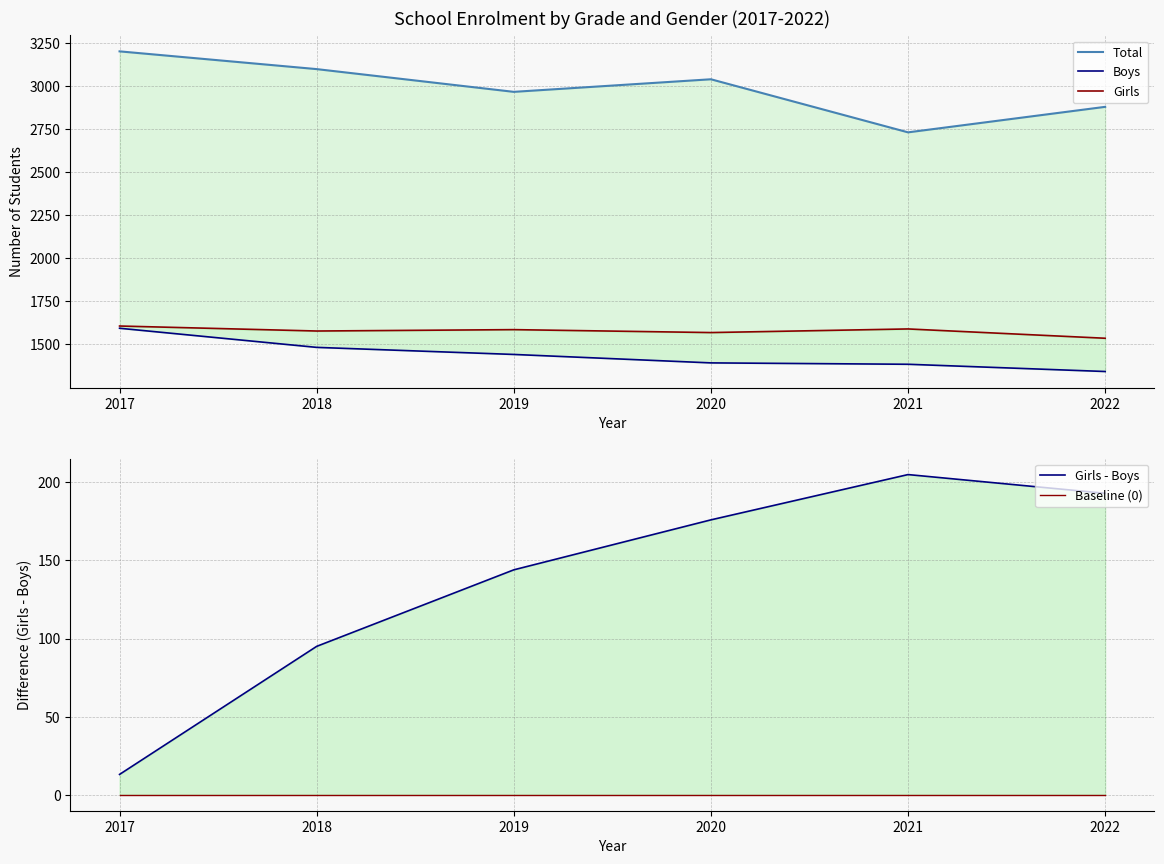

Count the number of data series in this chart.

5